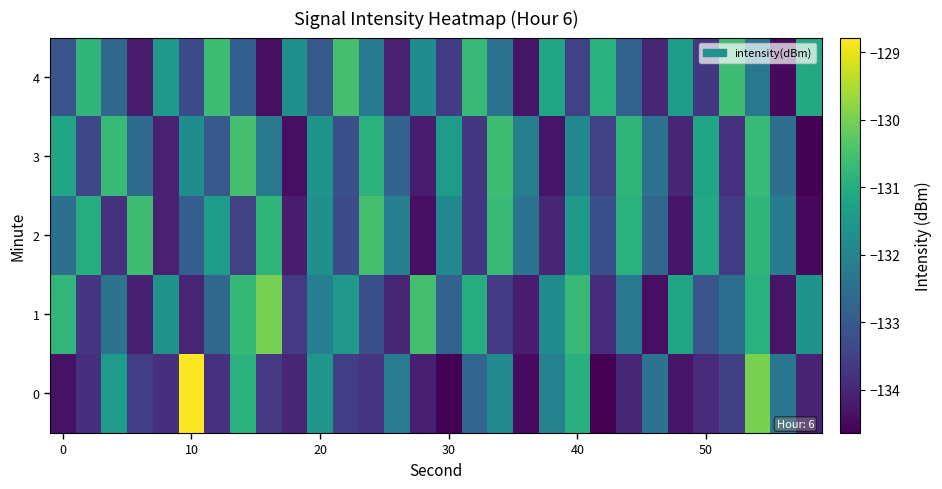

Reading left to right, list all the values displayed in this chart.

0: -134.4	-133.8	-131.4	-133.6	-133.9	-128.8	-133.8	-130.9	-133.7	-134.0	-131.6	-133.6	-133.7	-132.2	-134.1	-134.6	-132.7	-131.8	-134.5	-132.1	-130.9	-134.6	-134.0	-132.4	-134.3	-133.9	-133.5	-130.0	-132.3	-134.1
1: -130.8	-133.7	-132.4	-134.1	-131.7	-134.0	-132.7	-130.7	-130.0	-133.7	-132.1	-131.5	-133.2	-134.0	-130.5	-132.8	-131.0	-133.6	-134.2	-131.8	-130.7	-133.9	-132.3	-134.4	-131.2	-133.1	-132.5	-130.9	-134.3	-131.6
2: -132.5	-131.0	-133.8	-130.6	-134.1	-132.9	-131.4	-133.5	-130.8	-134.2	-131.7	-133.3	-130.5	-132.1	-134.4	-131.9	-133.7	-130.7	-132.4	-134.0	-131.5	-133.2	-130.9	-132.7	-134.3	-131.1	-133.6	-130.8	-132.2	-134.5
3: -131.2	-133.4	-130.7	-132.6	-134.1	-131.8	-133.0	-130.5	-132.3	-134.4	-131.6	-133.2	-130.9	-132.8	-134.2	-131.4	-133.7	-130.6	-132.1	-134.3	-131.9	-133.5	-130.8	-132.4	-134.0	-131.2	-133.8	-130.7	-132.5	-134.6
4: -133.1	-130.8	-132.7	-134.2	-131.5	-133.3	-130.6	-132.9	-134.4	-131.7	-133.0	-130.5	-132.2	-134.1	-131.8	-133.6	-130.7	-132.4	-134.3	-131.2	-133.5	-130.9	-132.8	-134.0	-131.4	-133.7	-130.6	-132.3	-134.5	-131.1